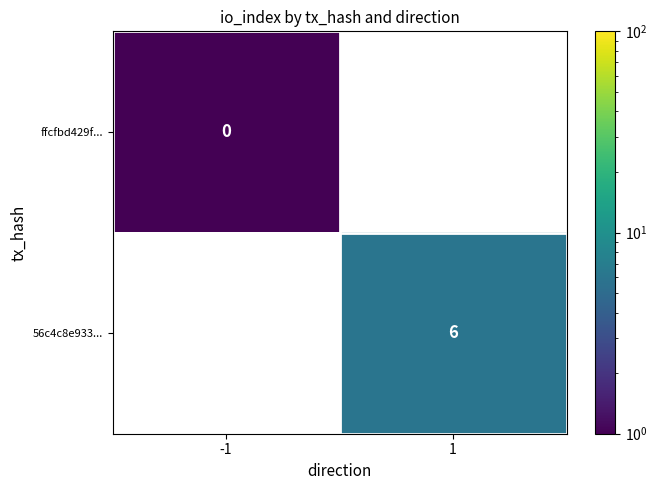

The 56c4c8e933... series shows 6.0 at 1. True or false?

True